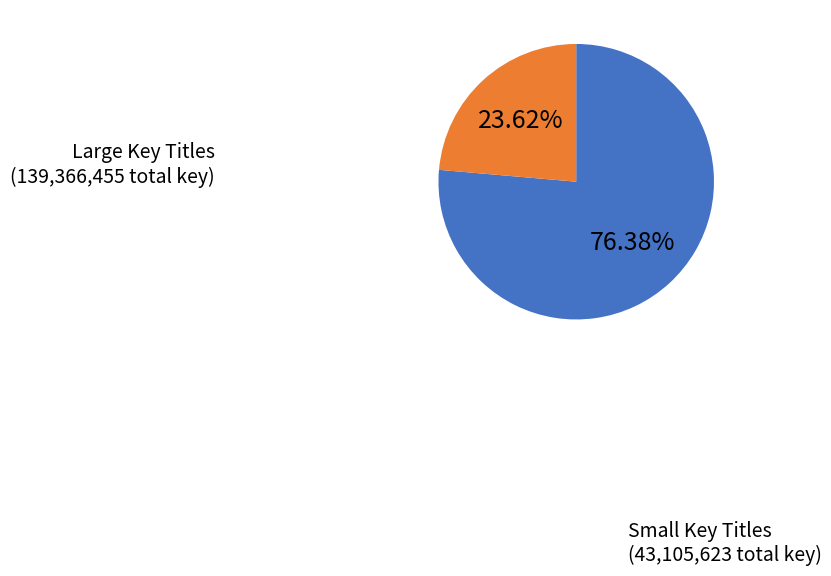

Does any single category account for the majority?

Yes